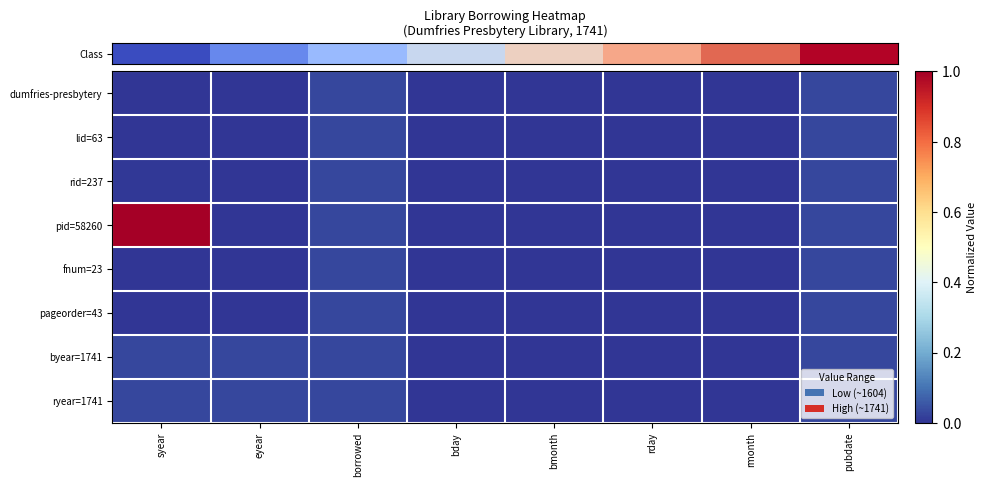

At how many categories does at least one series exceed 0?

8